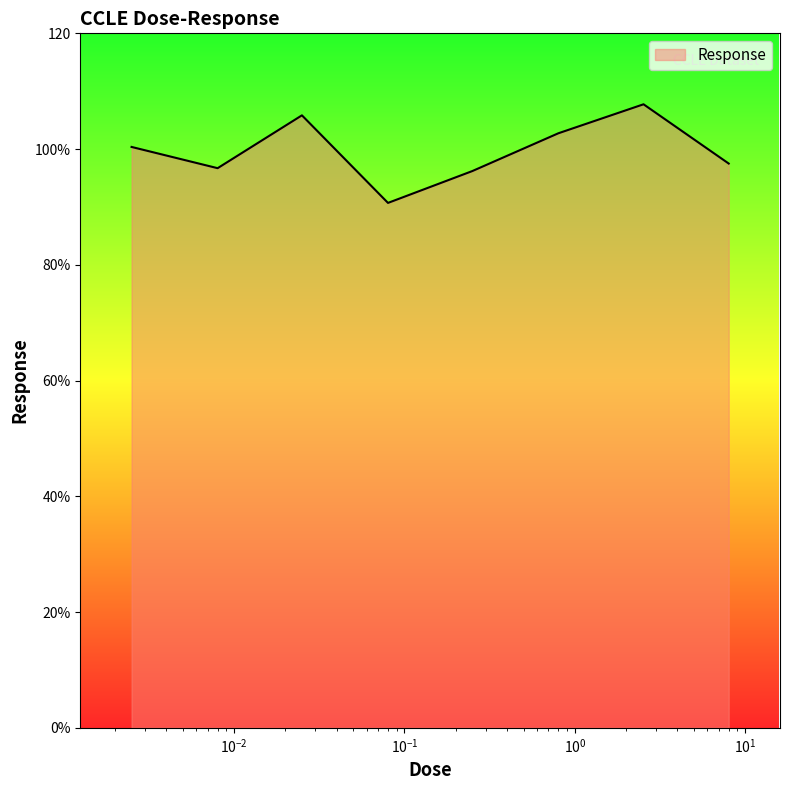

Is this an area chart (filled region under the line)?

Yes